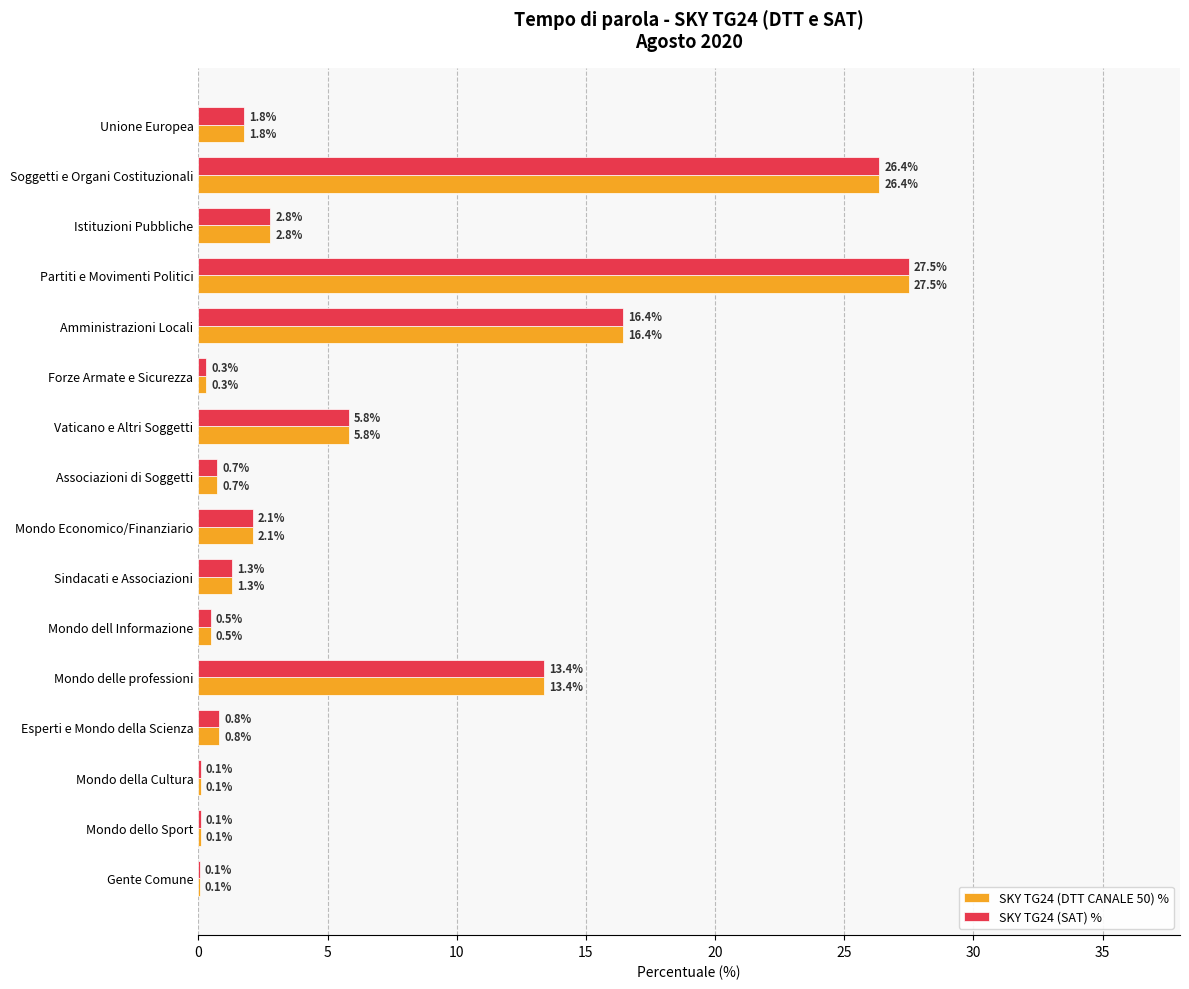

At which label is SKY TG24 (SAT) % closest to 13?

Mondo delle professioni